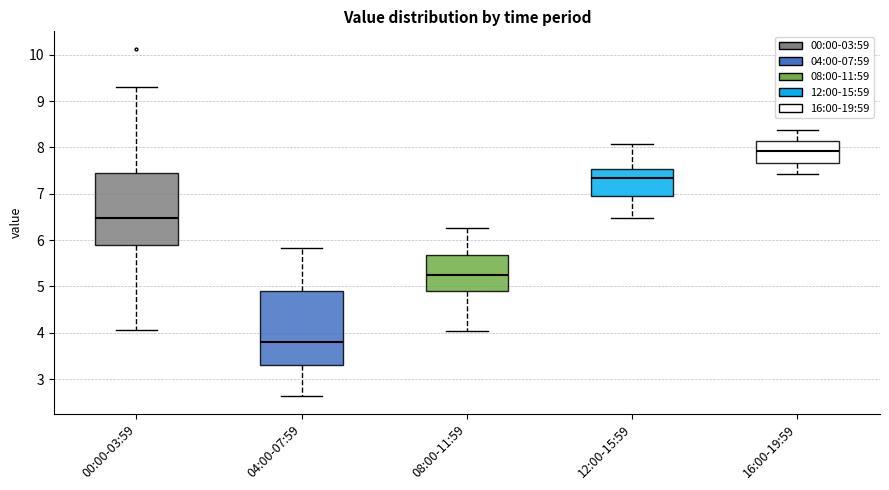

Where does the upper whisker of the box for 12:00-15:59 end on the y-axis? The values are not printed on the chart, so give them approximately, as read against the axis.

8.1